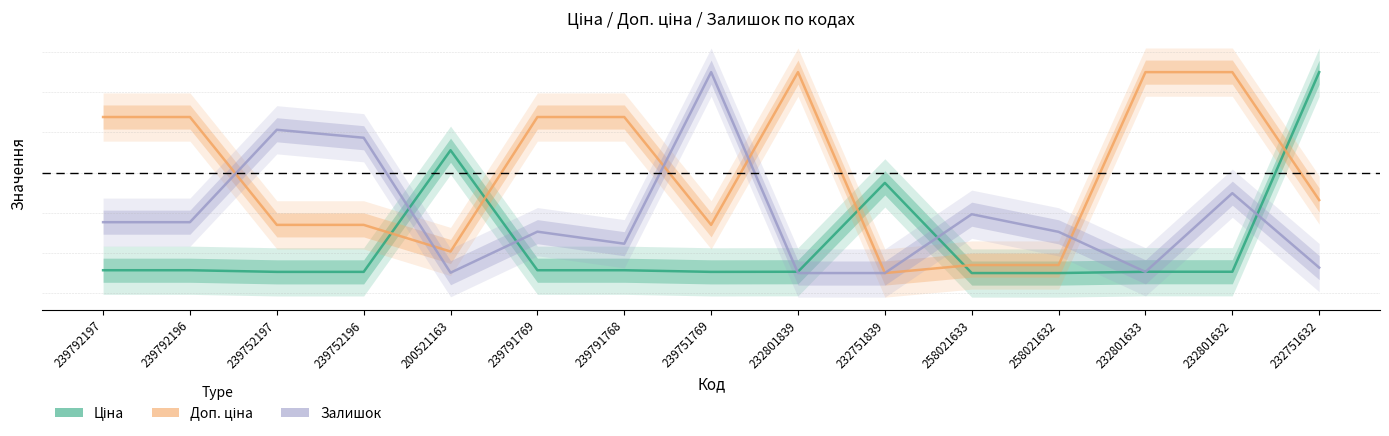

Which category has the highest value in the Доп. ціна series?

232801839